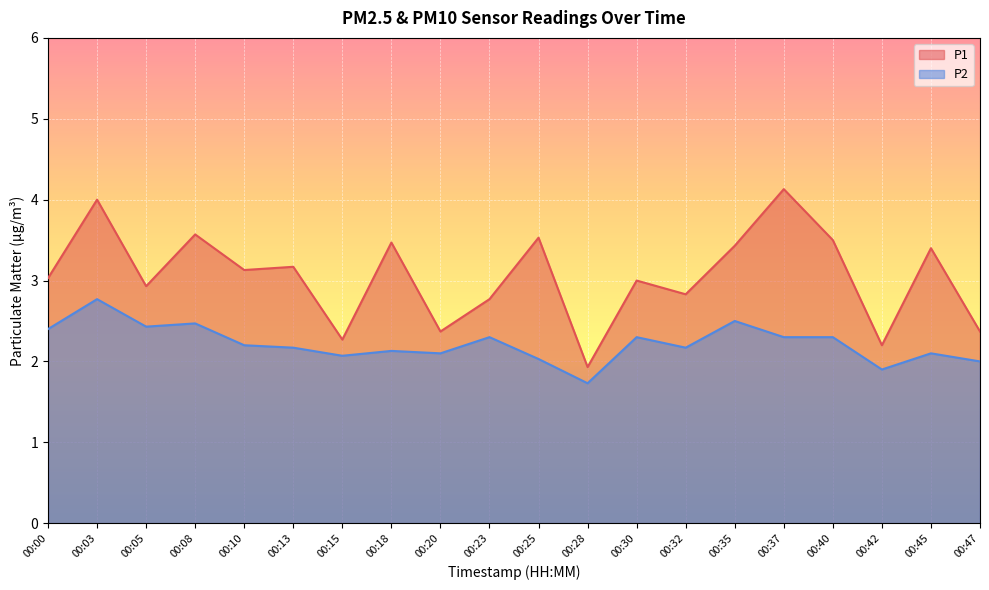

How many lines are shown in the chart?

2